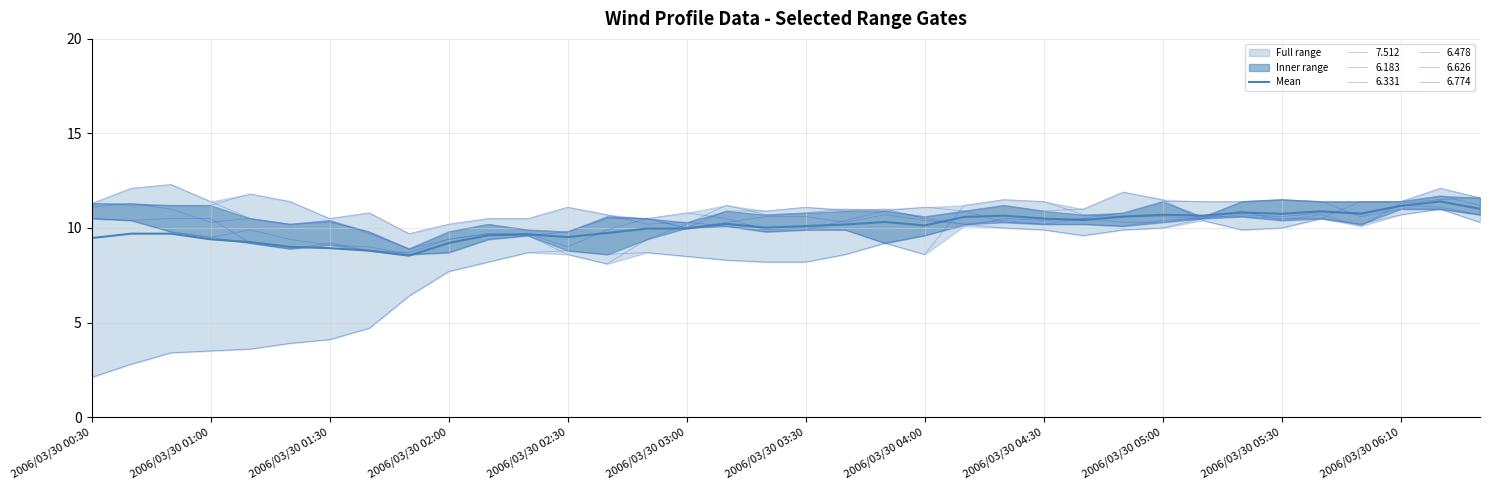

How many lines are shown in the chart?

1